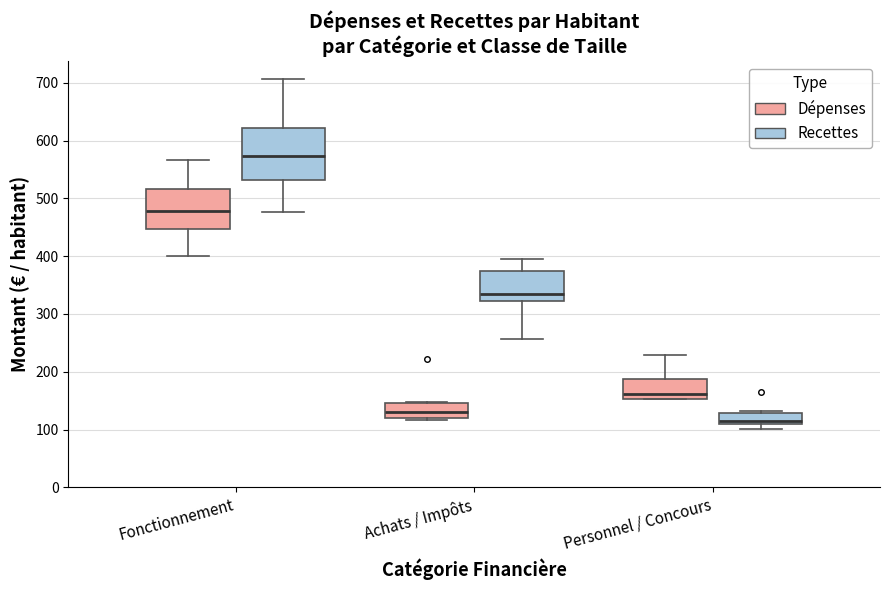

Where does the upper whisker of the box for Personnel / Concours (Dépenses) end on the y-axis? The values are not printed on the chart, so give them approximately, as read against the axis.

230